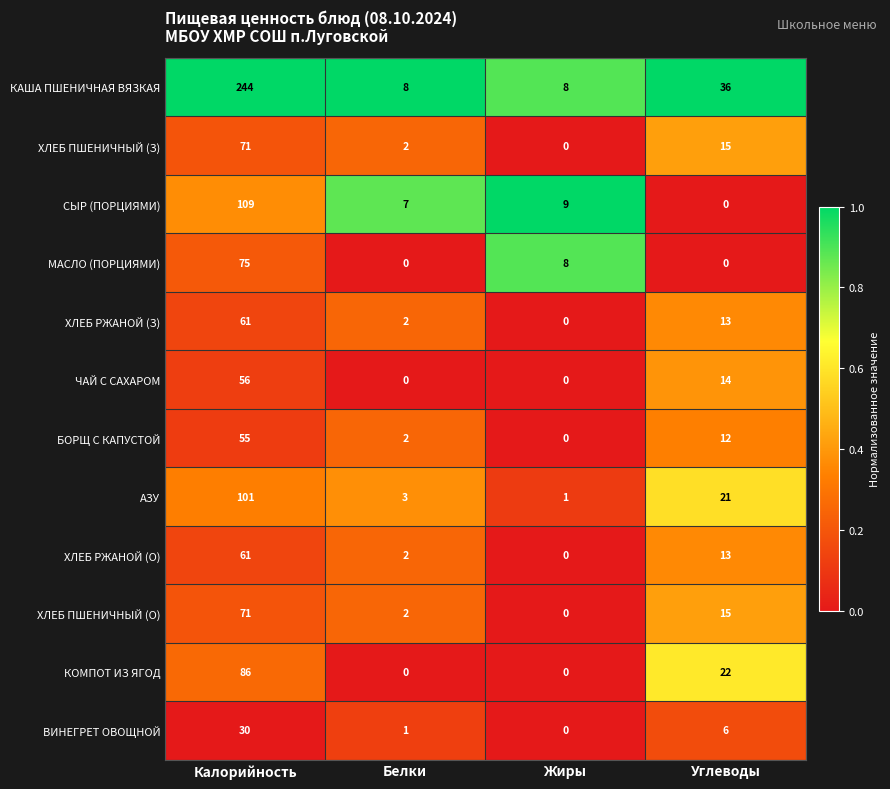

At which label is ВИНЕГРЕТ ОВОЩНОЙ closest to 15?

Углеводы